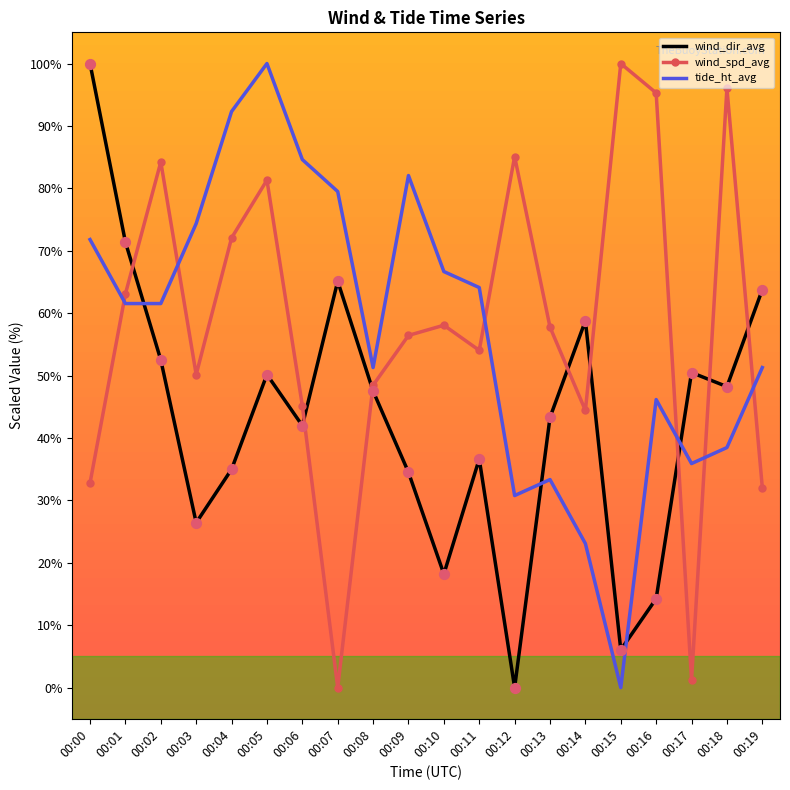

What is the difference between the highest and lowest values at 00:14?

35.7